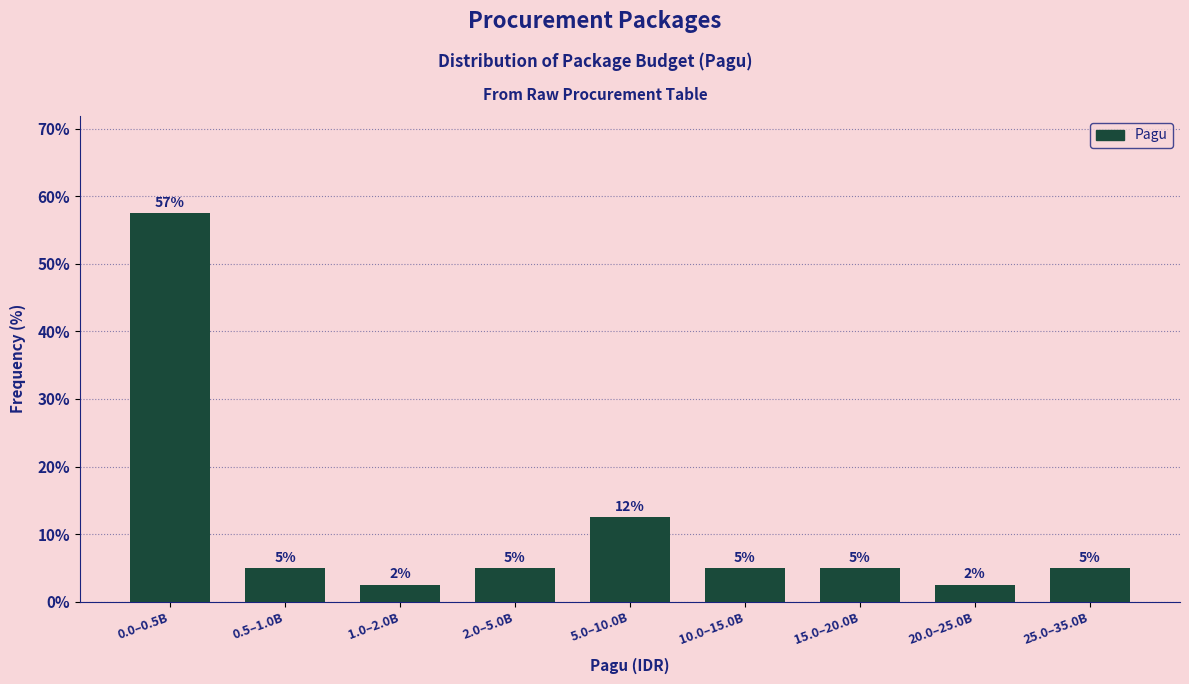

Between 20.0–25.0B and 2.0–5.0B, which is larger?

2.0–5.0B